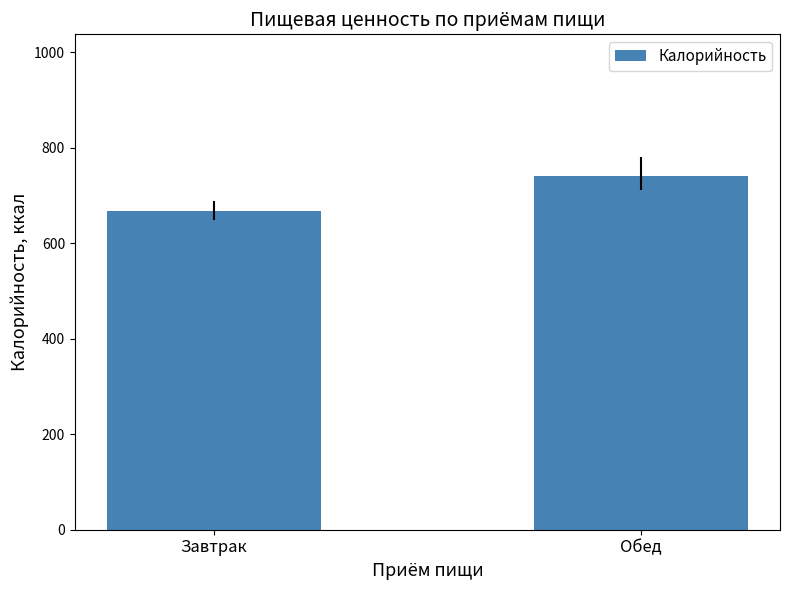

Reading right to left, list all the values displayed in this chart.

741.3	668.6